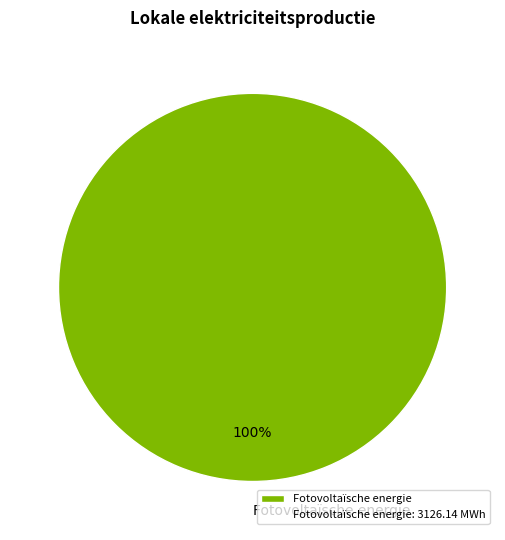

Rank the categories by value from lowest to highest.

Fotovoltaïsche energie